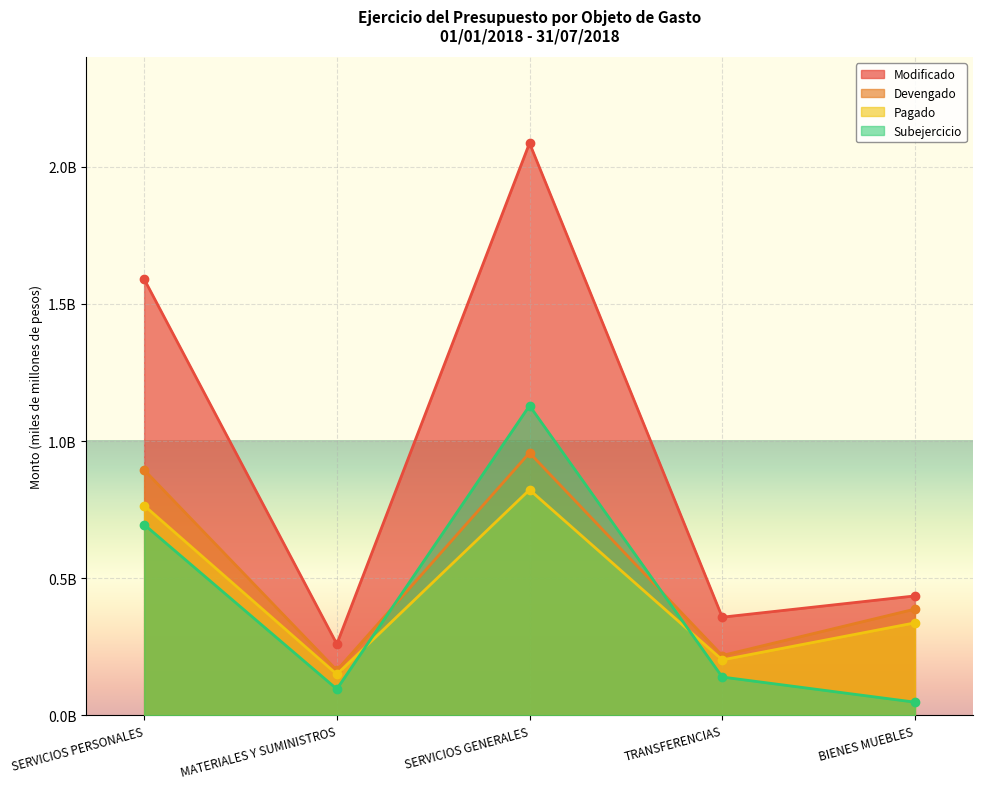

Which label corresponds to the smallest value in the chart?

BIENES MUEBLES